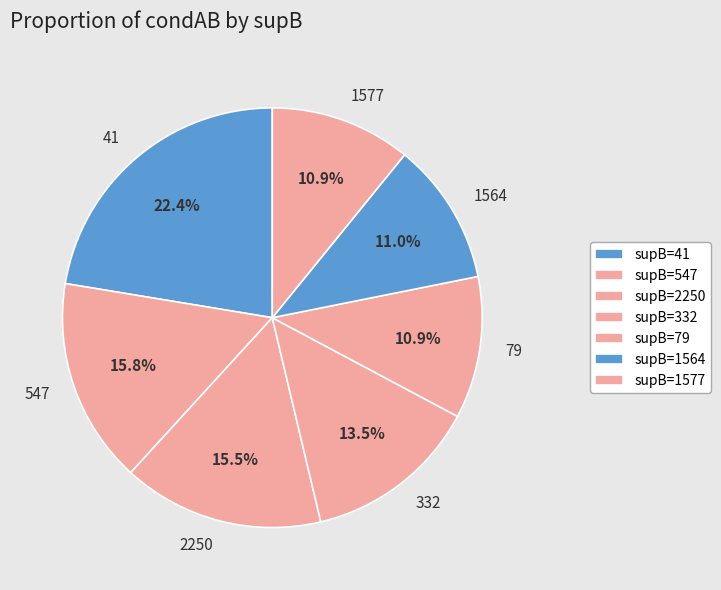

What portion of the pie excludes 547?

84.2%